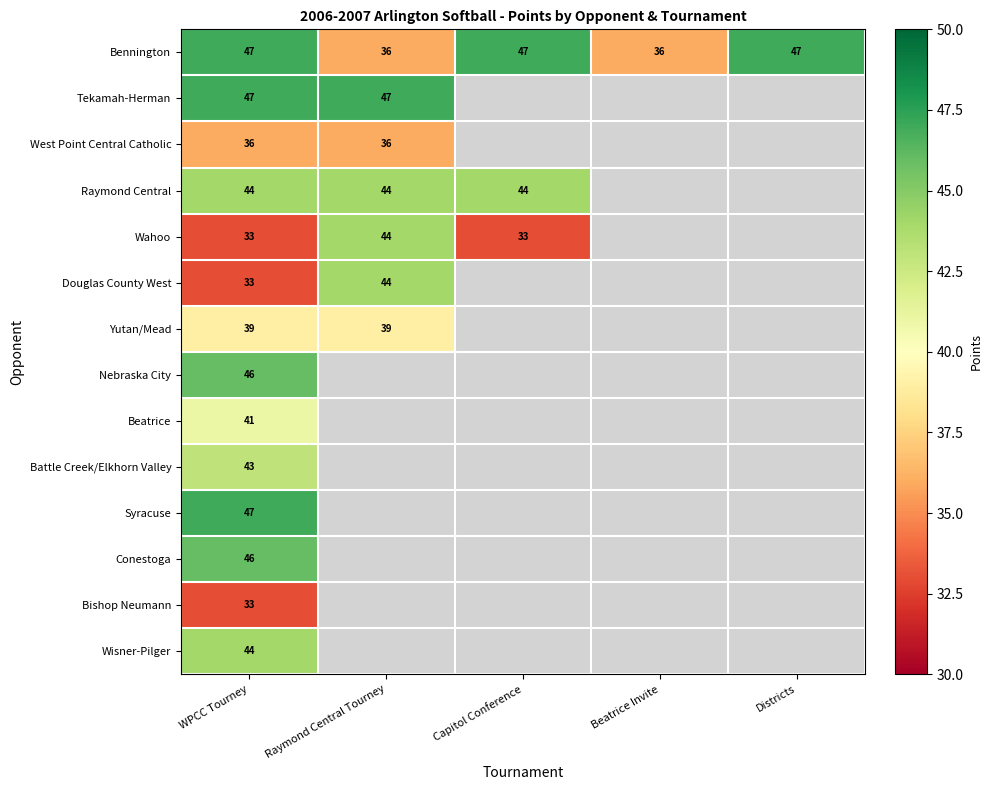

Is it true that Bishop Neumann equals 33 at WPCC Tourney?

True